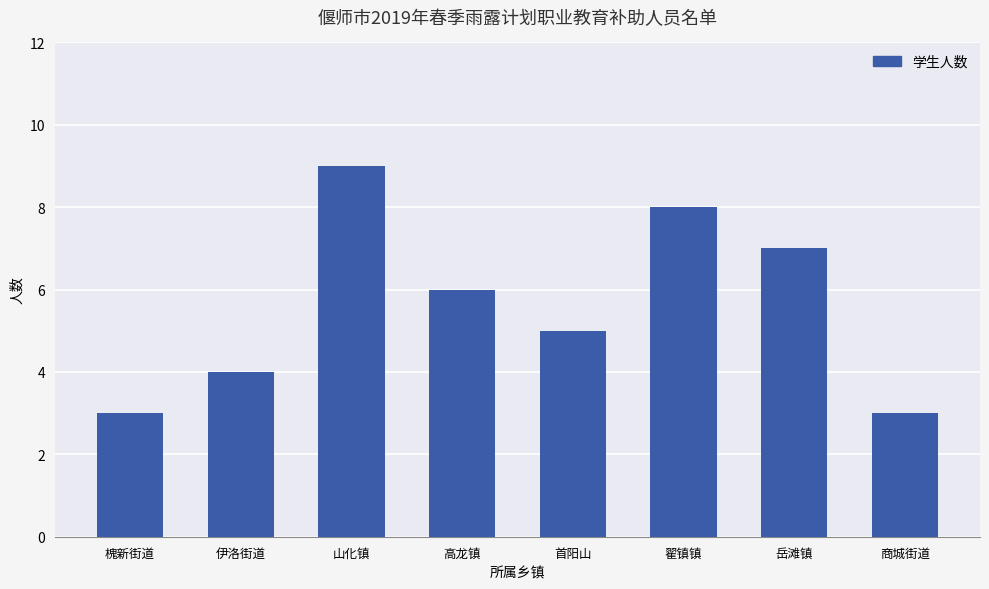

The value at 山化镇 is 5. True or false?

False